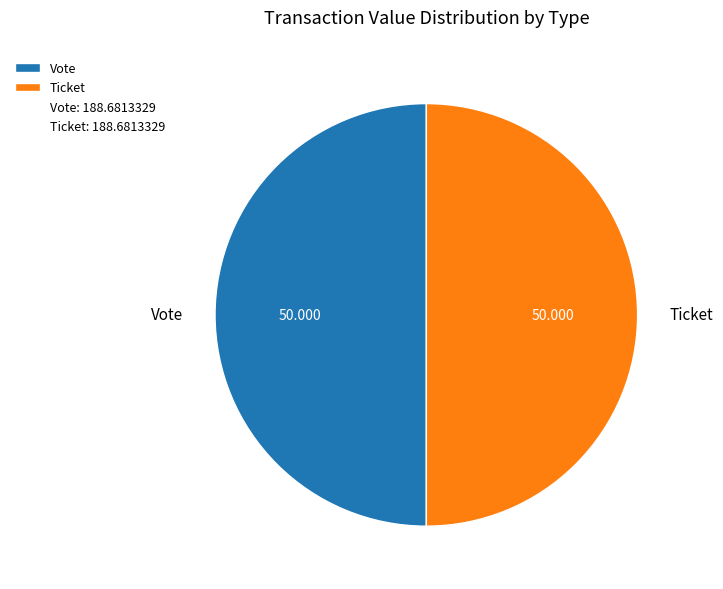

Combined, do Ticket and Vote account for over 50%?

Yes